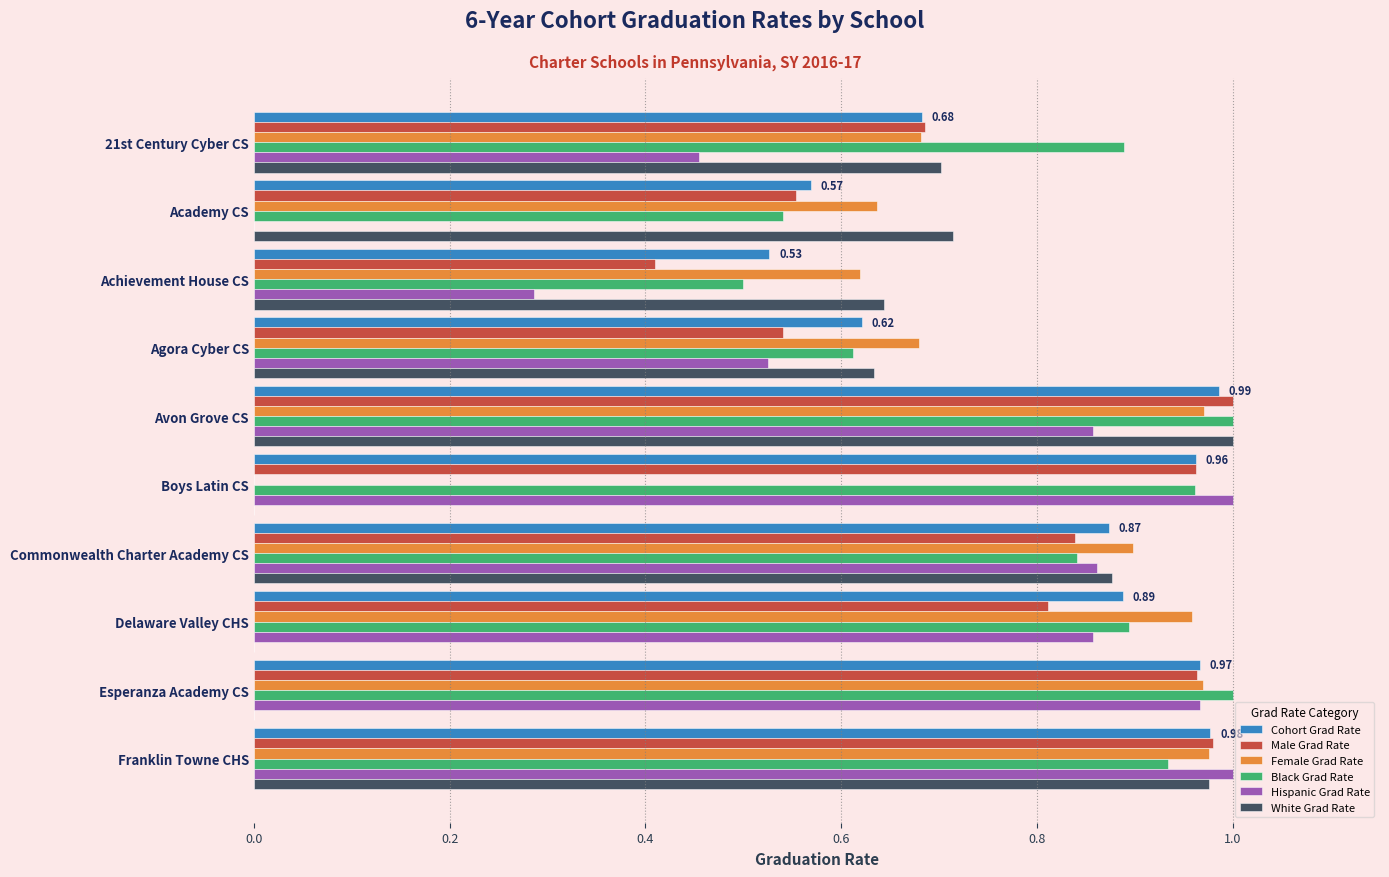

How many distinct data groups are displayed?

6